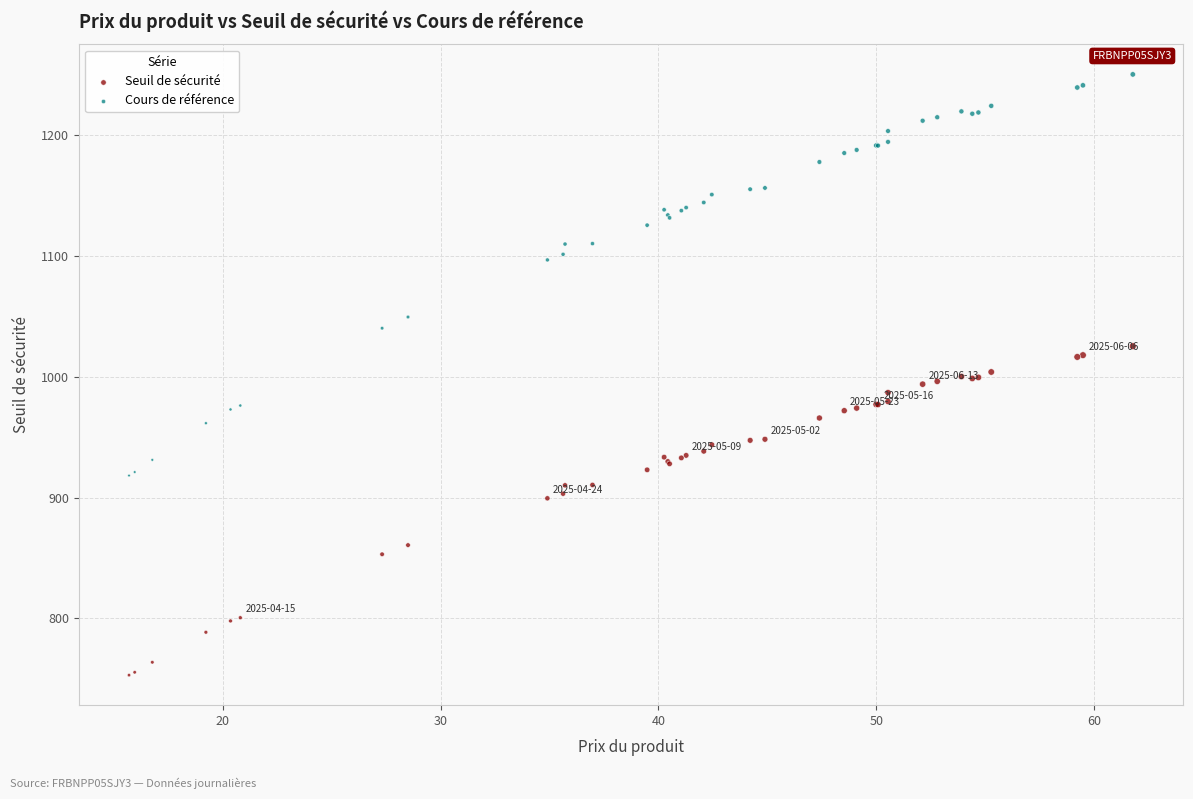

Which series contains the lowest Y value?

Seuil de sécurité